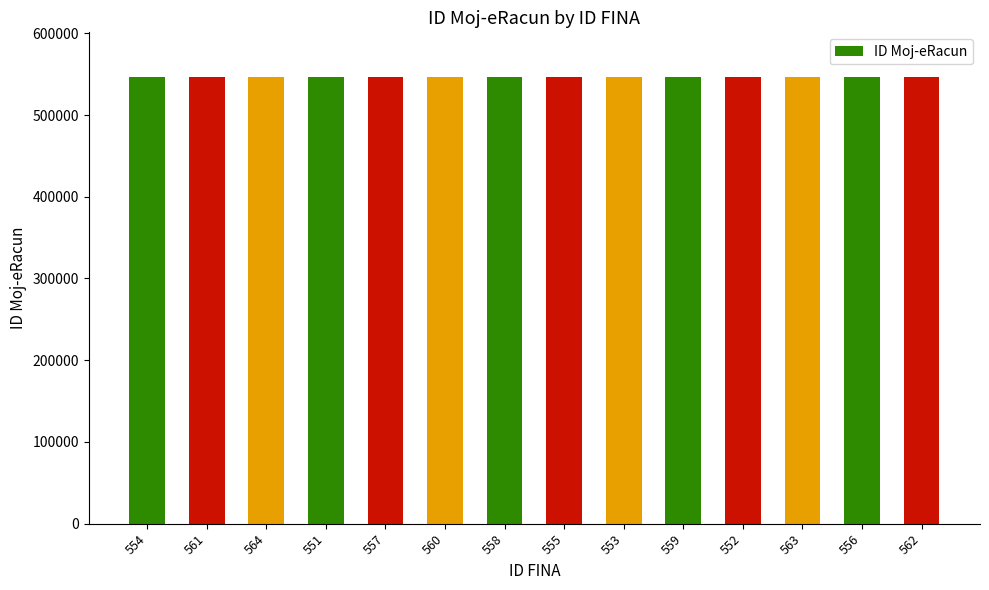

What is the sum of the values at 559 and 556?

1093087